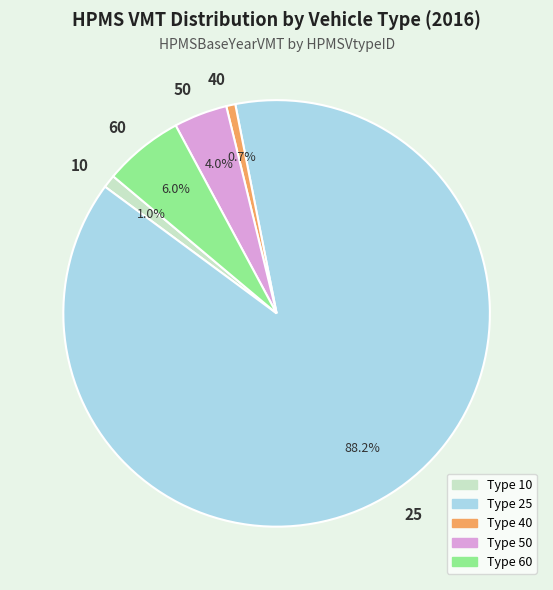

Between 50 and 40, which is larger?

50